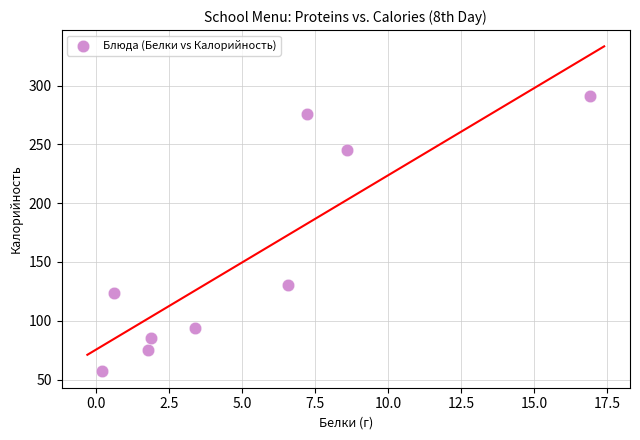

What Y value in the scatter plot is closest to 174?

130.8